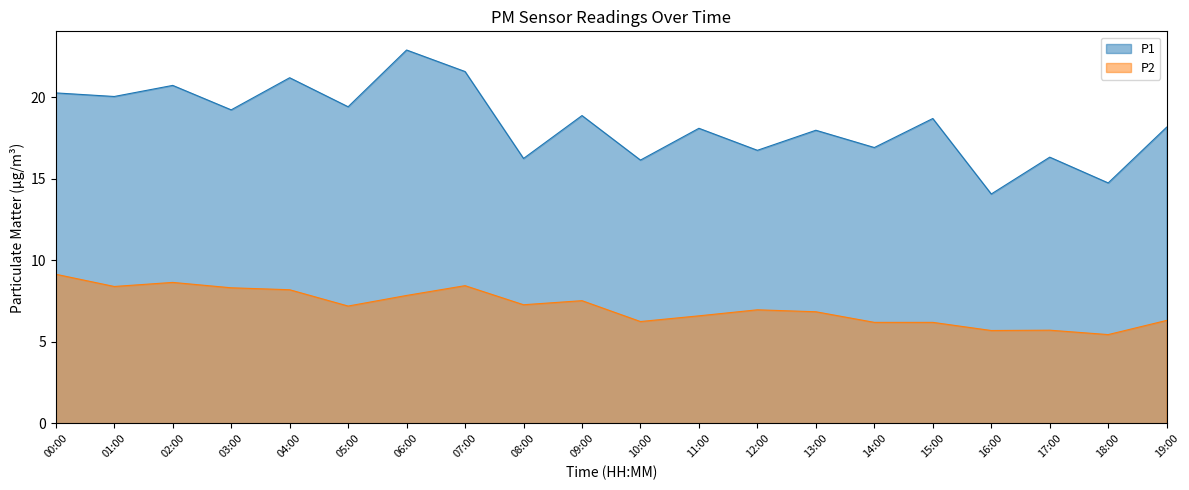

Is it true that P1 equals 22.9 at 06:00?

True